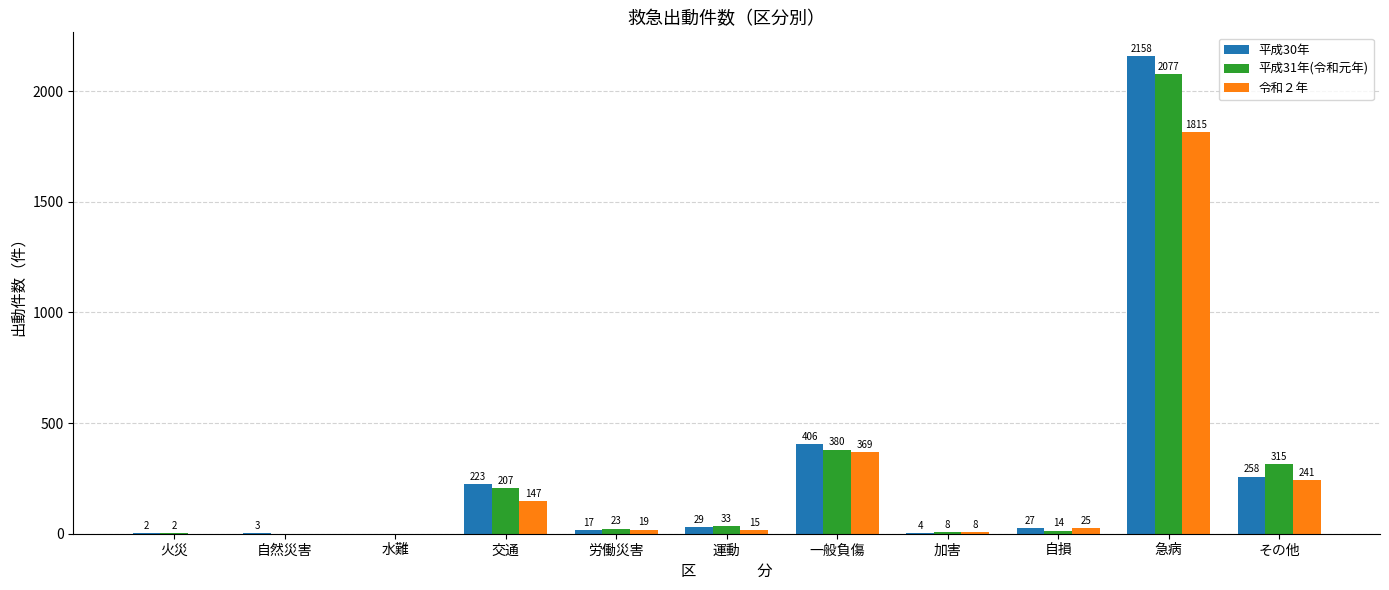

Reading left to right, extract all data points from this chart.

平成30年: 2	3	0	223	17	29	406	4	27	2158	258
平成31年(令和元年): 2	0	0	207	23	33	380	8	14	2077	315
令和２年: 0	0	0	147	19	15	369	8	25	1815	241